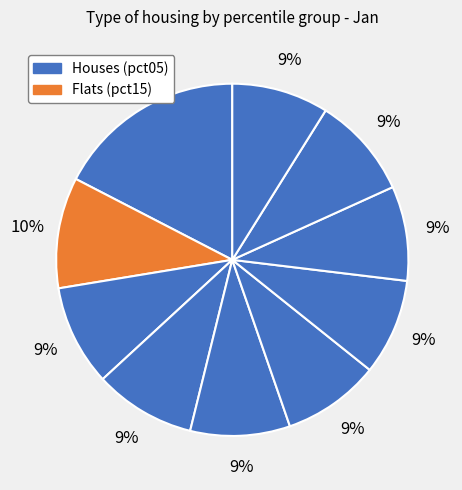

Does any single category account for the majority?

No